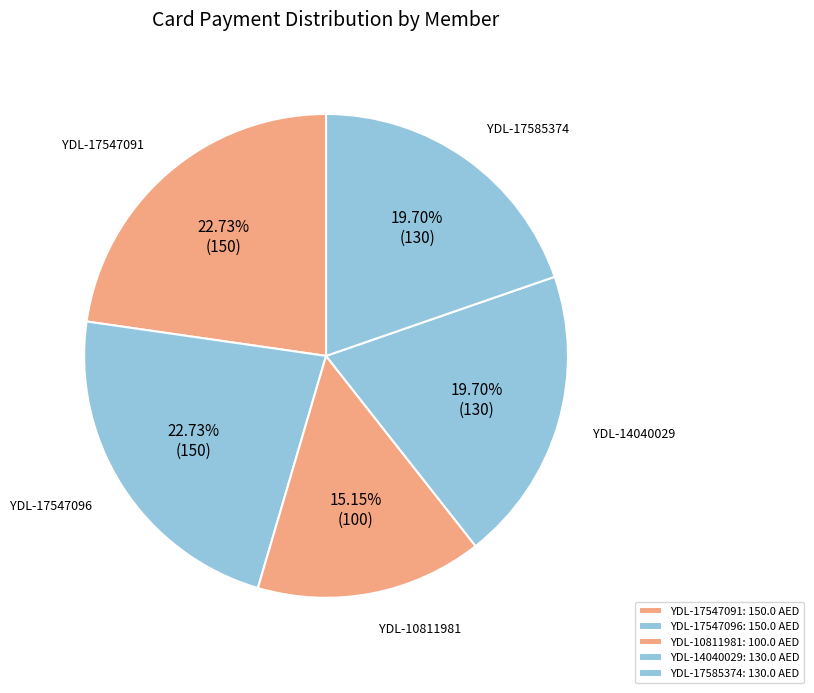

Is there any slice that represents more than half of the pie?

No